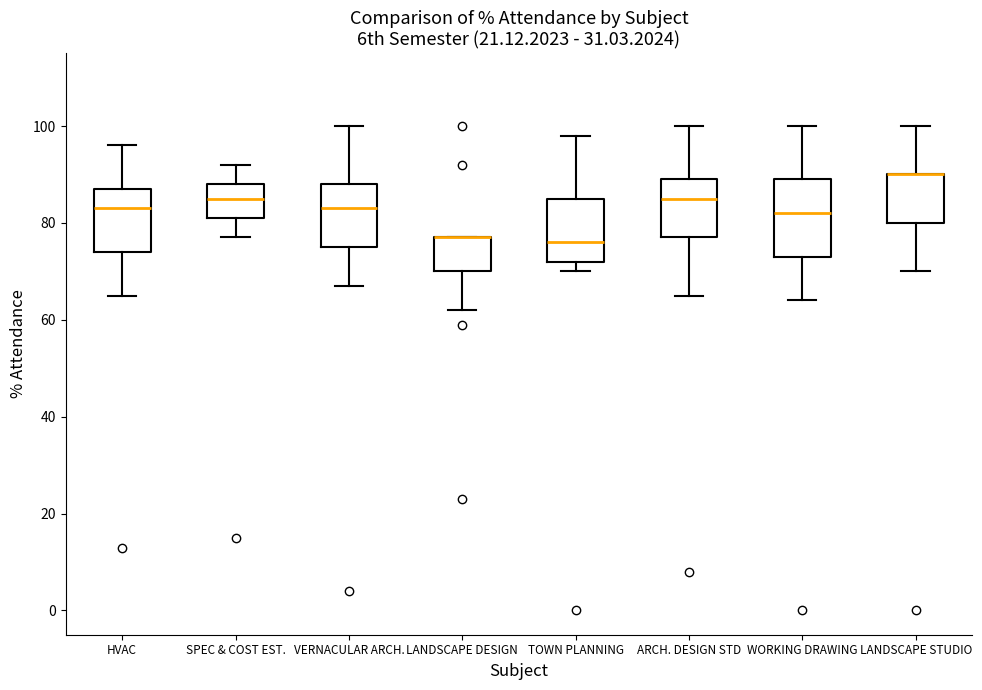

Which box is the tallest, from its lower edge to its upper edge?

WORKING DRAWING